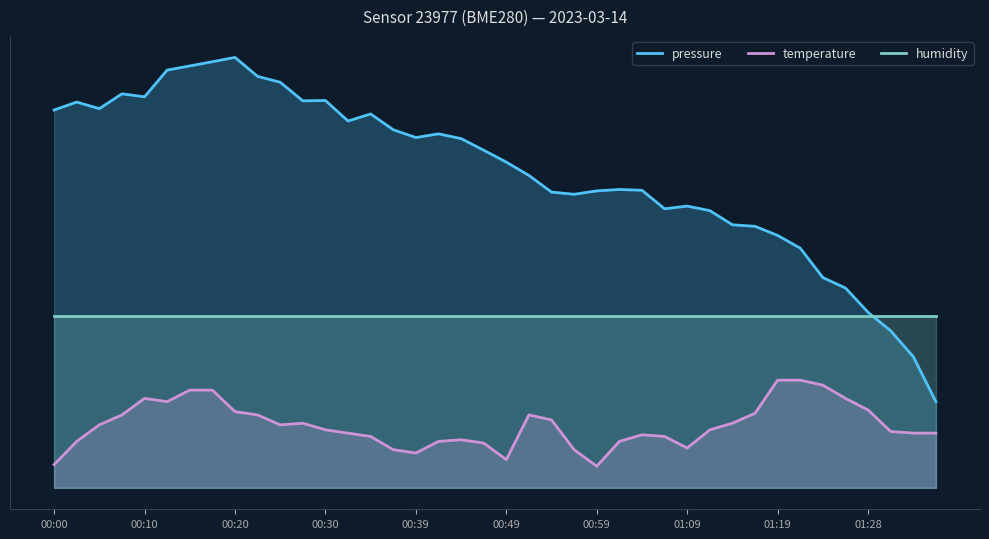

Where is pressure nearest to the value 600?

31